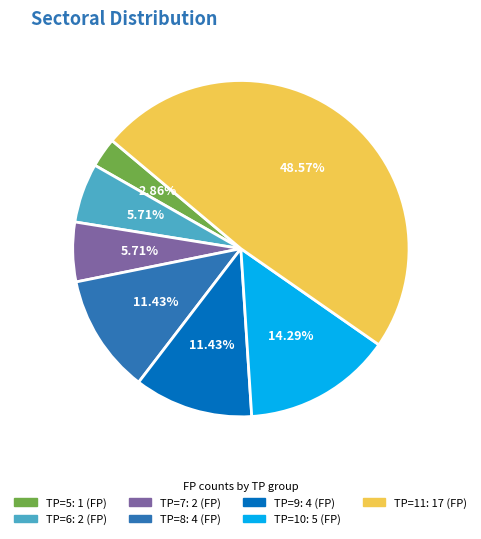

Does any single category account for the majority?

No